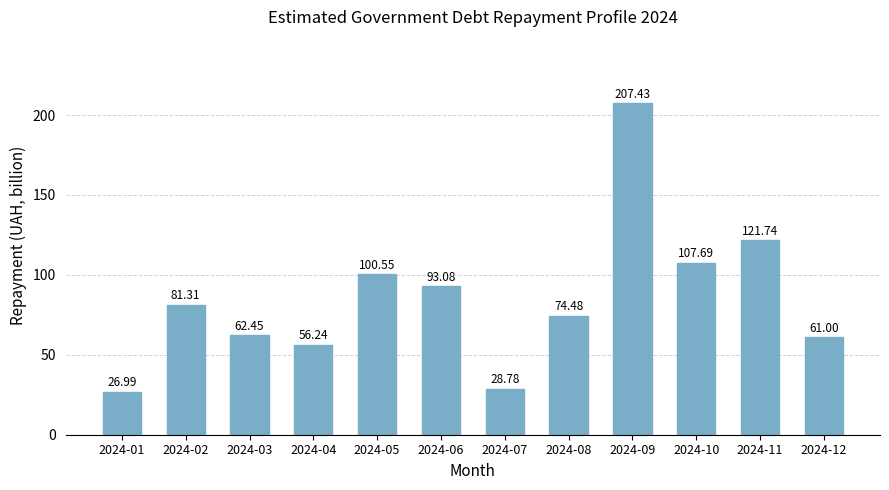

Approximately how many times larger is the value at 2024-06 compared to 2024-10?

0.9